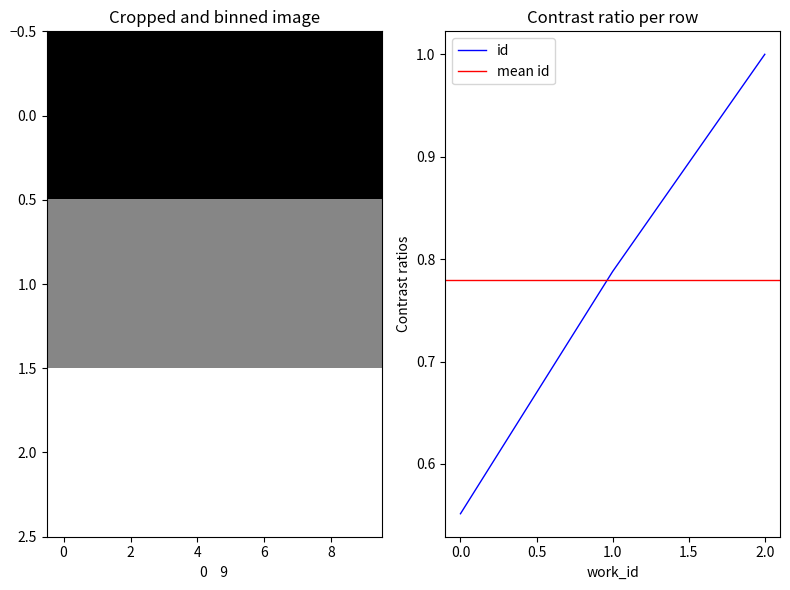

True or false: id has a value of 0.2 at 0.0.

False